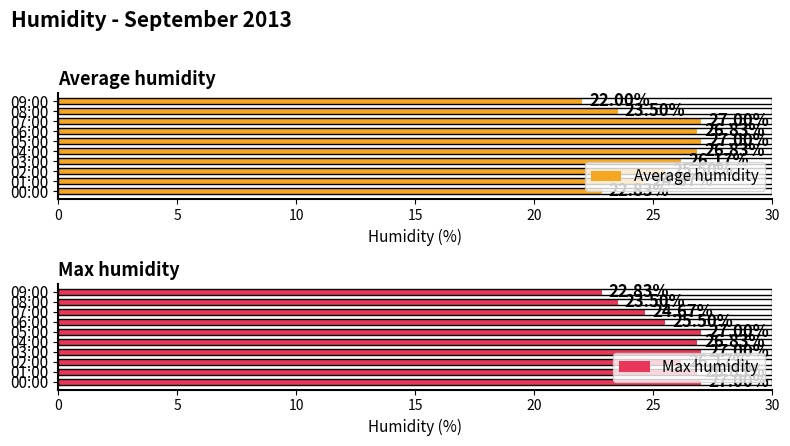

What are all the series names shown in the legend?

Average humidity, Max humidity